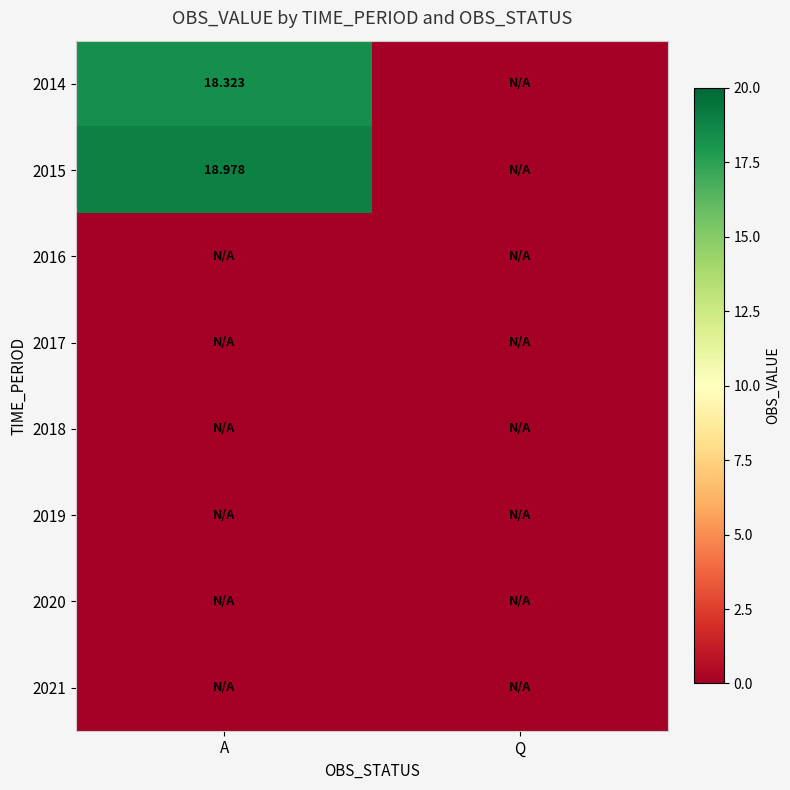

What is the difference between the highest and lowest values at A?

19.0